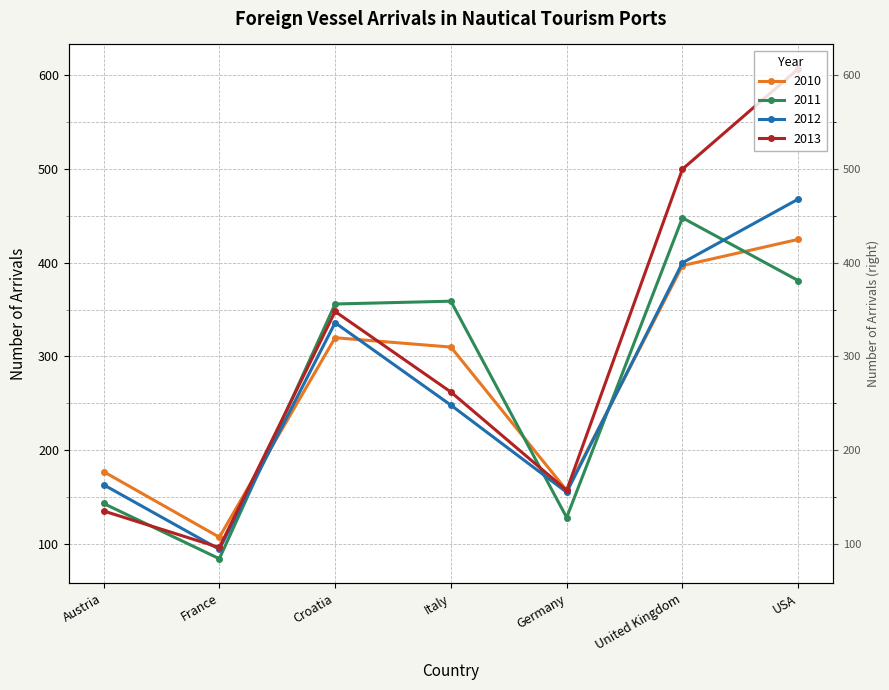

At which label does 2010 reach its minimum?

France